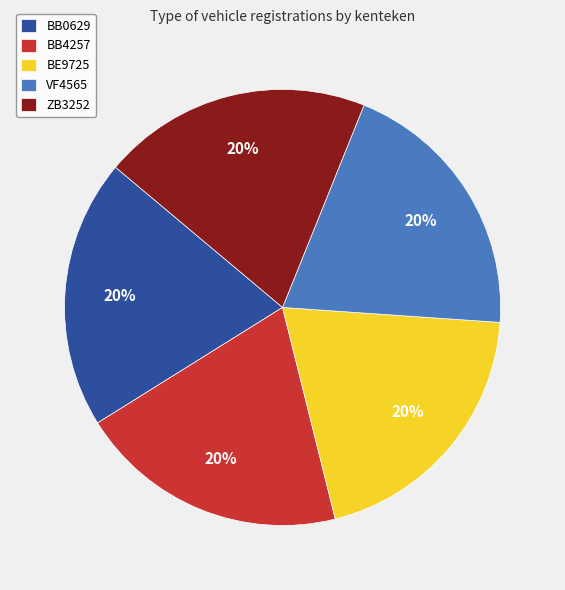

To the nearest percent, what percentage of the pie is BB0629?

20%